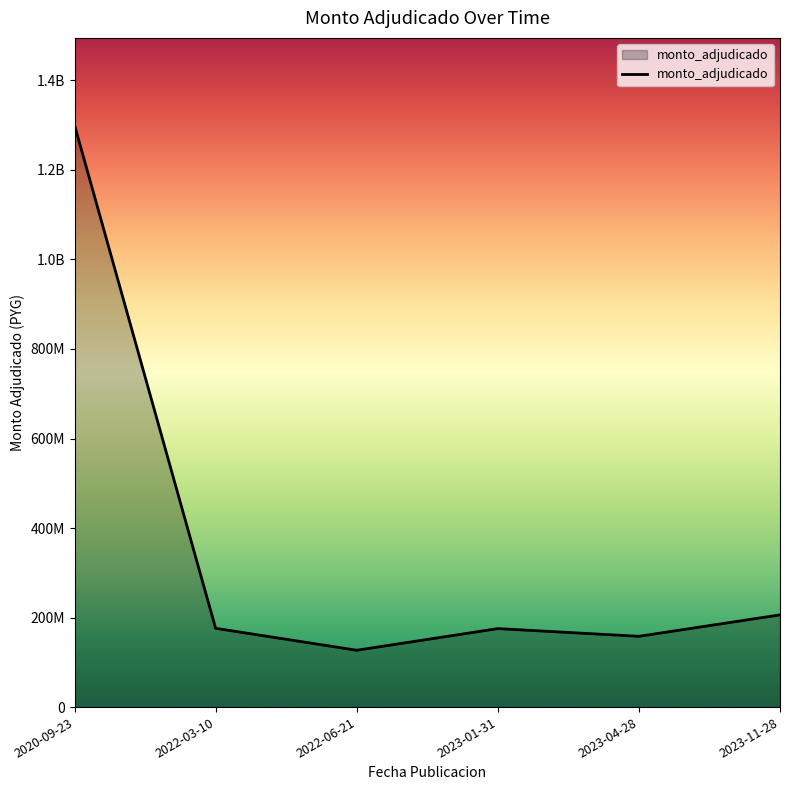

Where does the data first go above 175998000?

2020-09-23